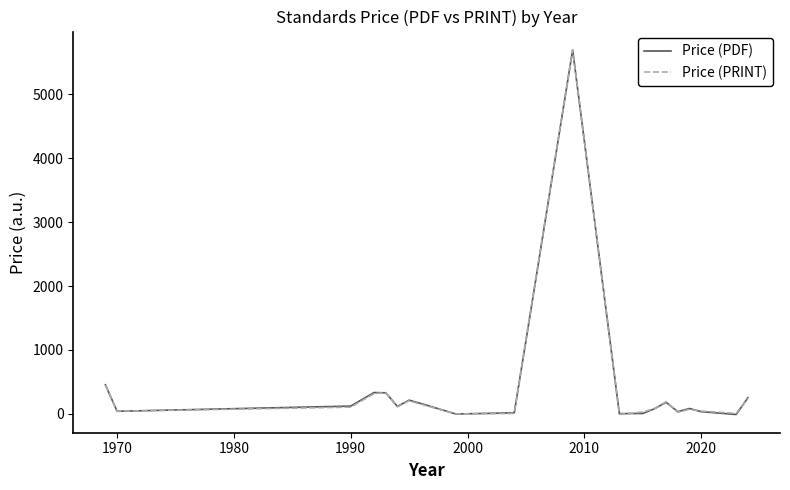

What is the greatest value displayed?

5699.9